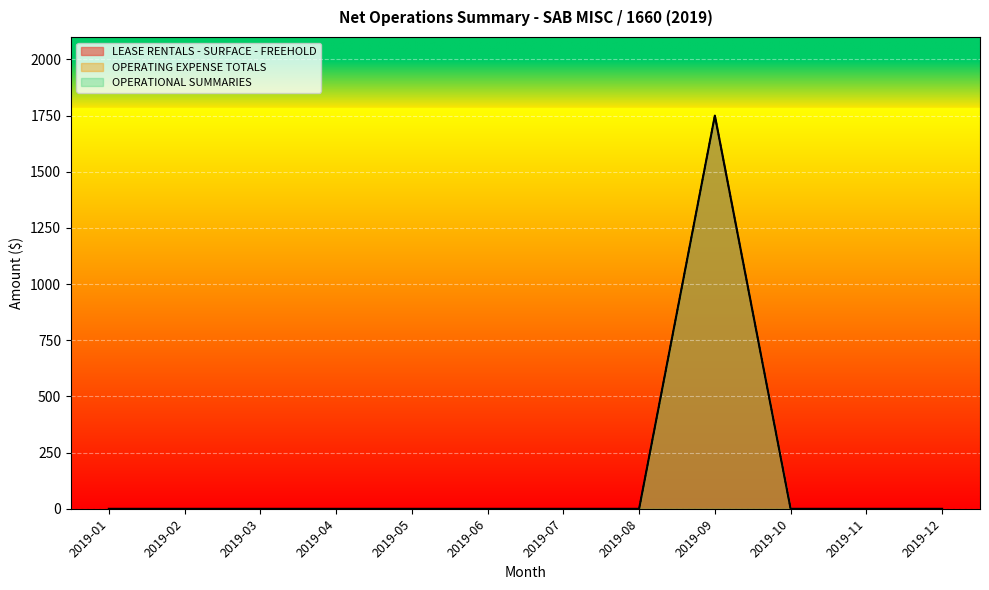

At 2019-06, list the series in order from smallest to largest.

LEASE RENTALS - SURFACE - FREEHOLD, OPERATING EXPENSE TOTALS, OPERATIONAL SUMMARIES